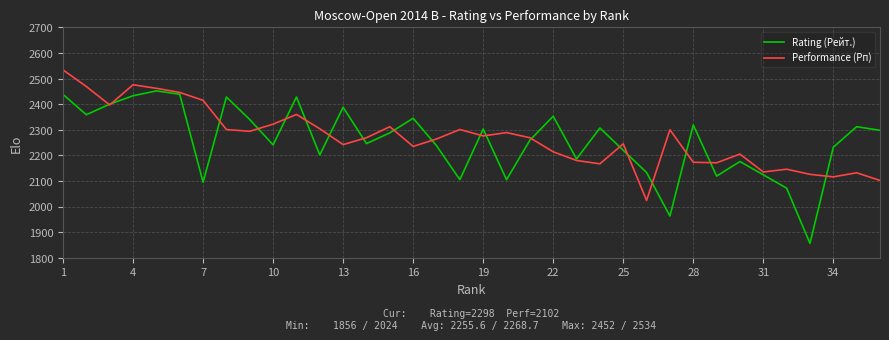

What is the maximum value for Rating (Рейт.)?

2452